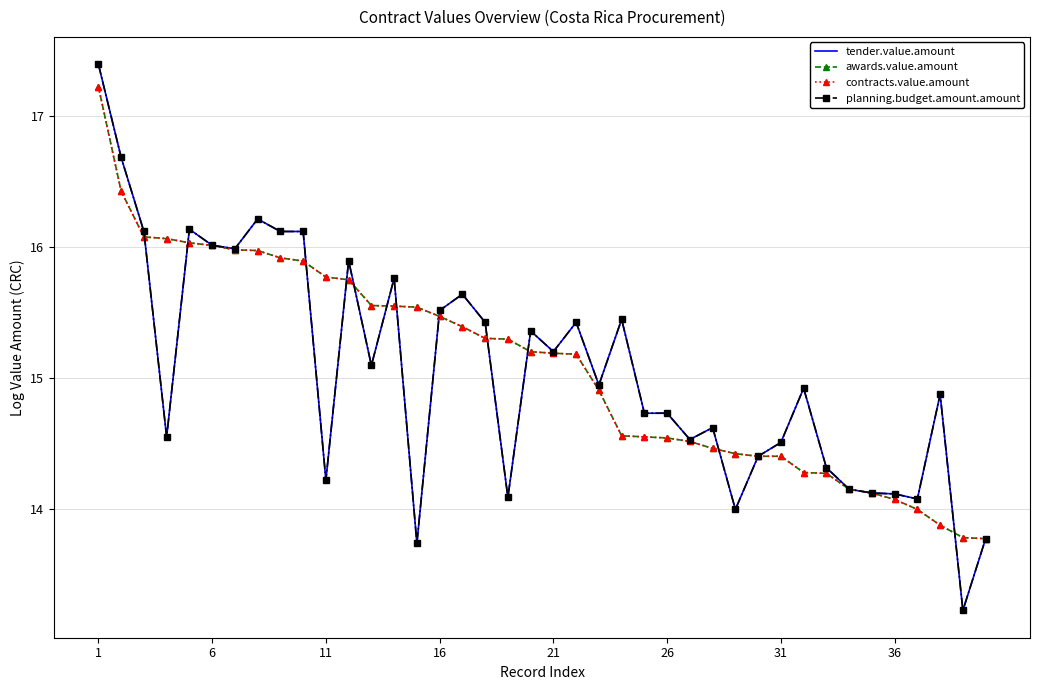

How many values in the awards.value.amount series are below 15?

18